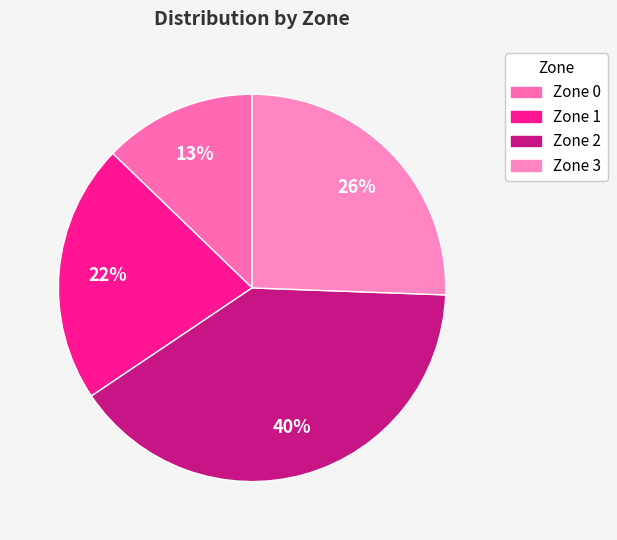

To the nearest percent, what is the combined percentage of Zone 2 and Zone 3?

66%